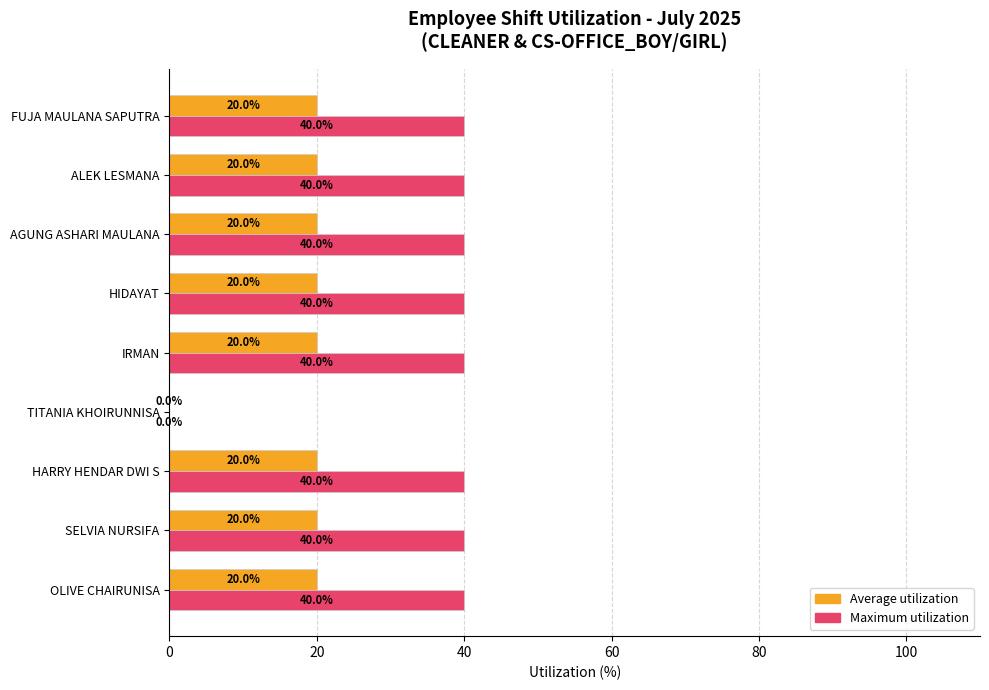

Which series has the largest total across all categories?

Maximum utilization